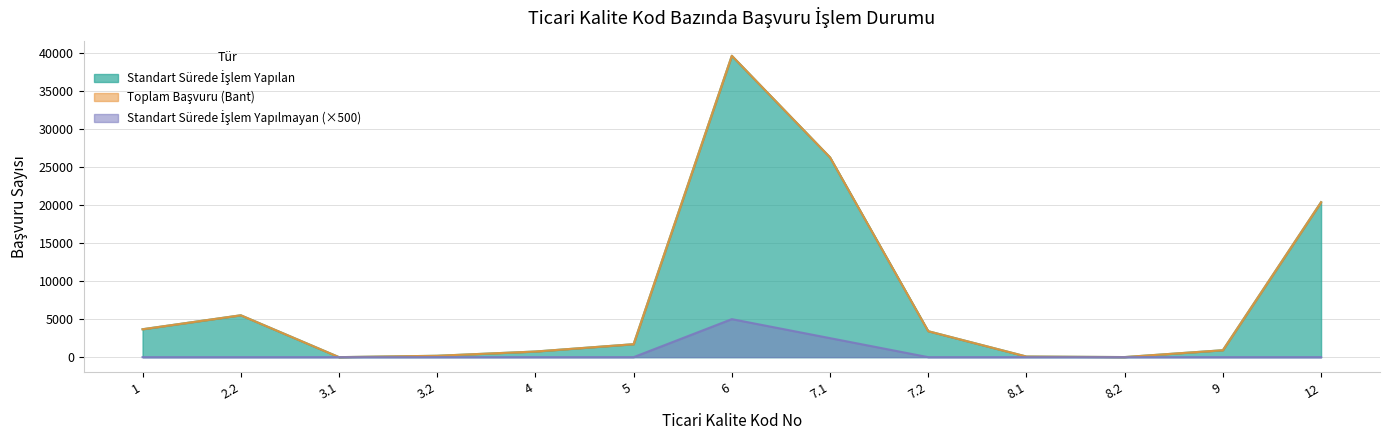

True or false: Toplam Başvuru has more than 1 interior local peaks.

True